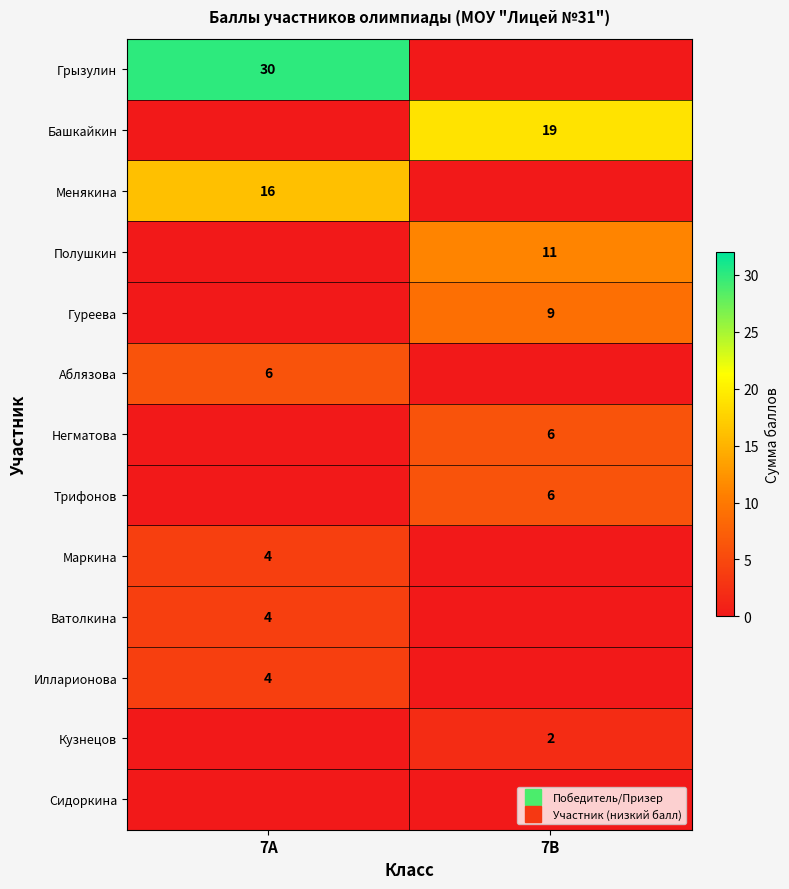

Which category has the highest value in the Полушкин series?

7В